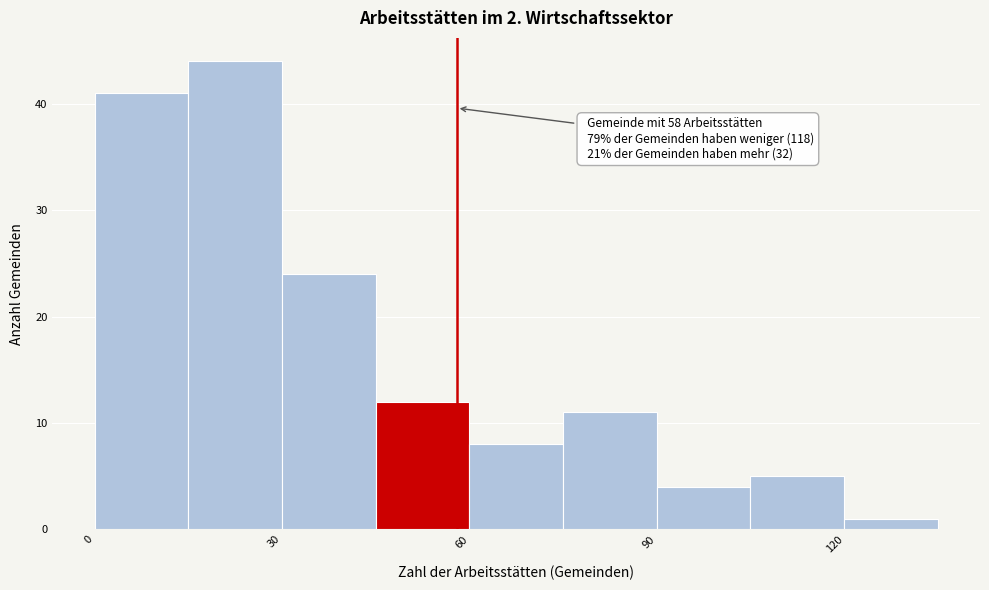

Around what value on the x-axis is the tallest bar? Give the approximate position of its centre, as read against the axis.

25